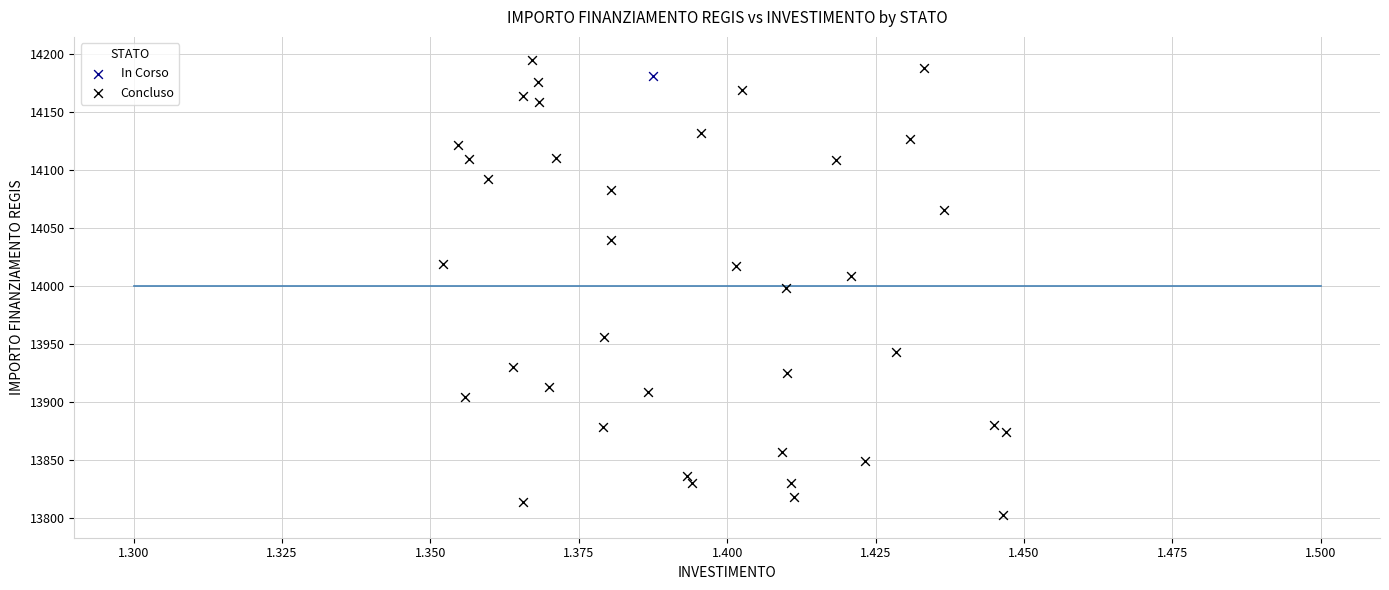

What are all the series names shown in the legend?

In Corso, Concluso